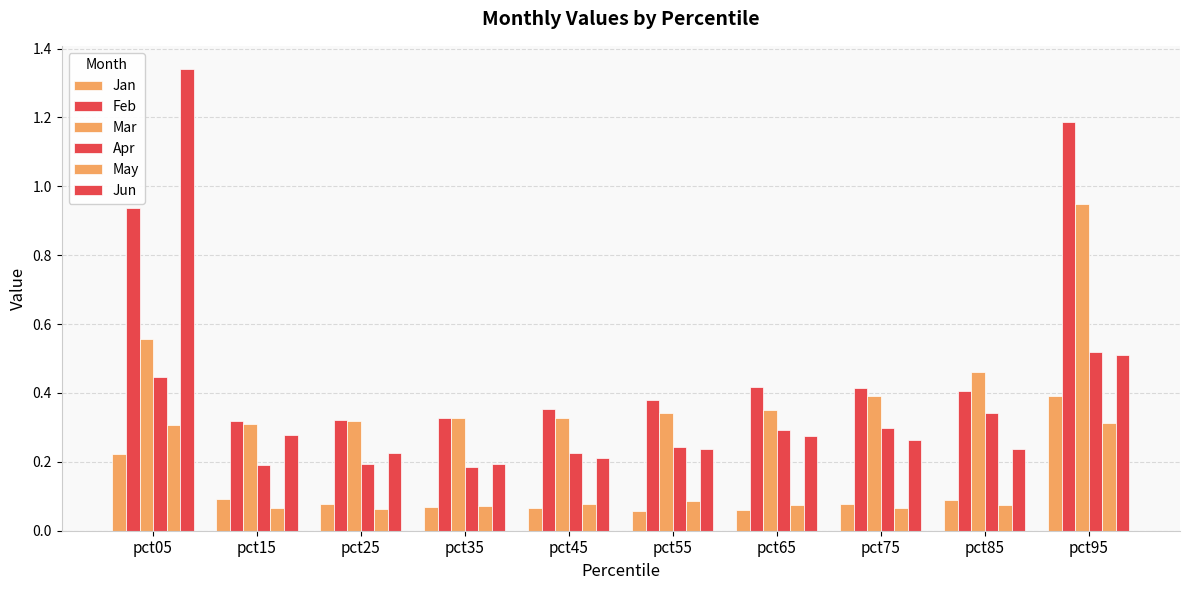

Count the number of categories in the chart.

10